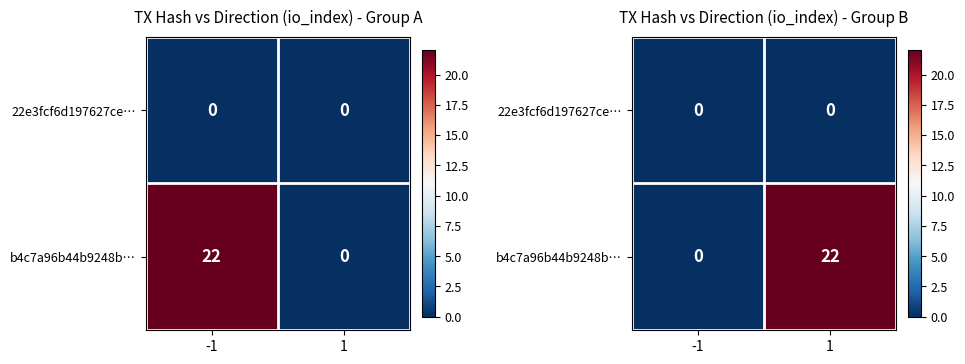

At which label is 22e3fcf6d197627ce… closest to 0?

-1